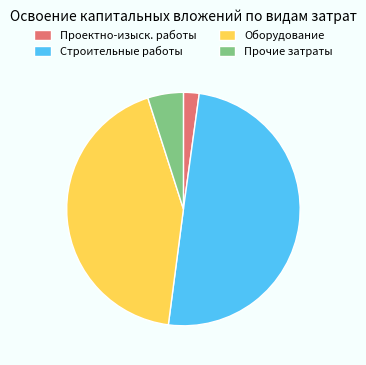

Which slice is the smallest?

Проектно-изыск. работы